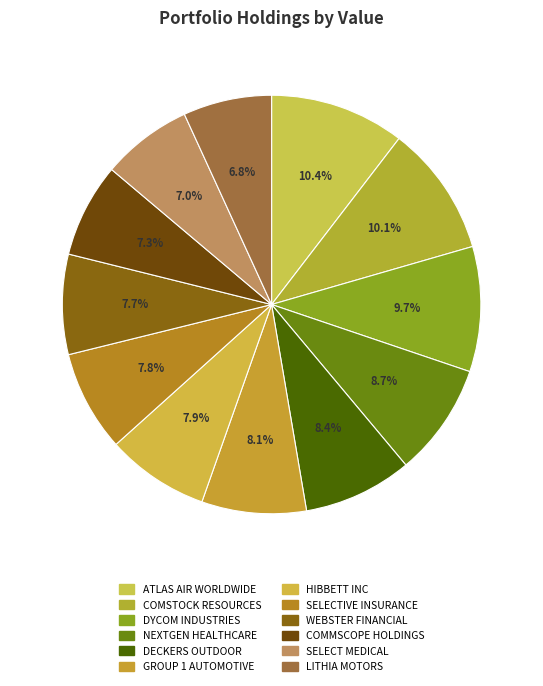

The DECKERS OUTDOOR slice represents 8% of the pie. True or false?

True